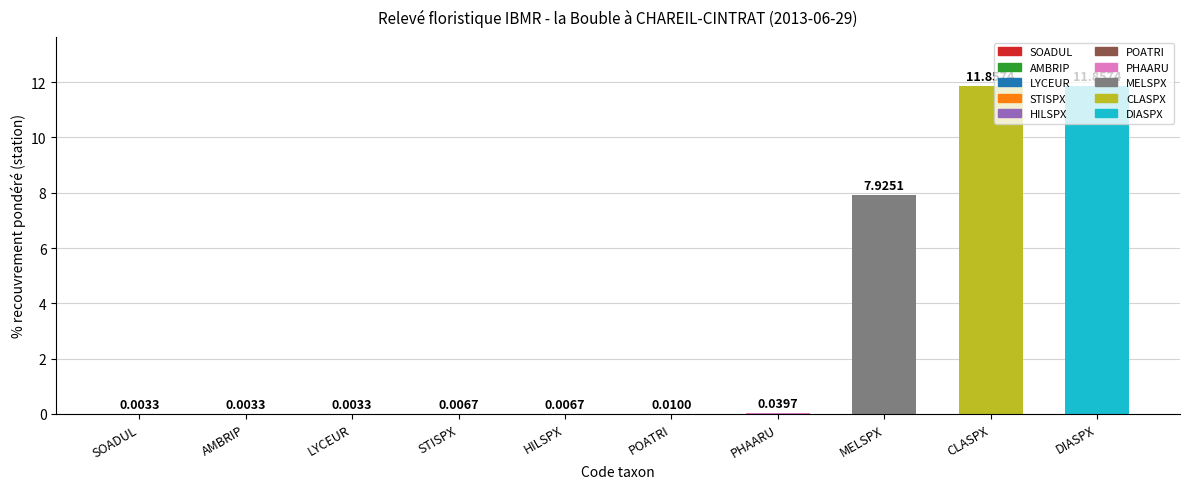

Are the bars grouped side by side (vs. stacked)?

No